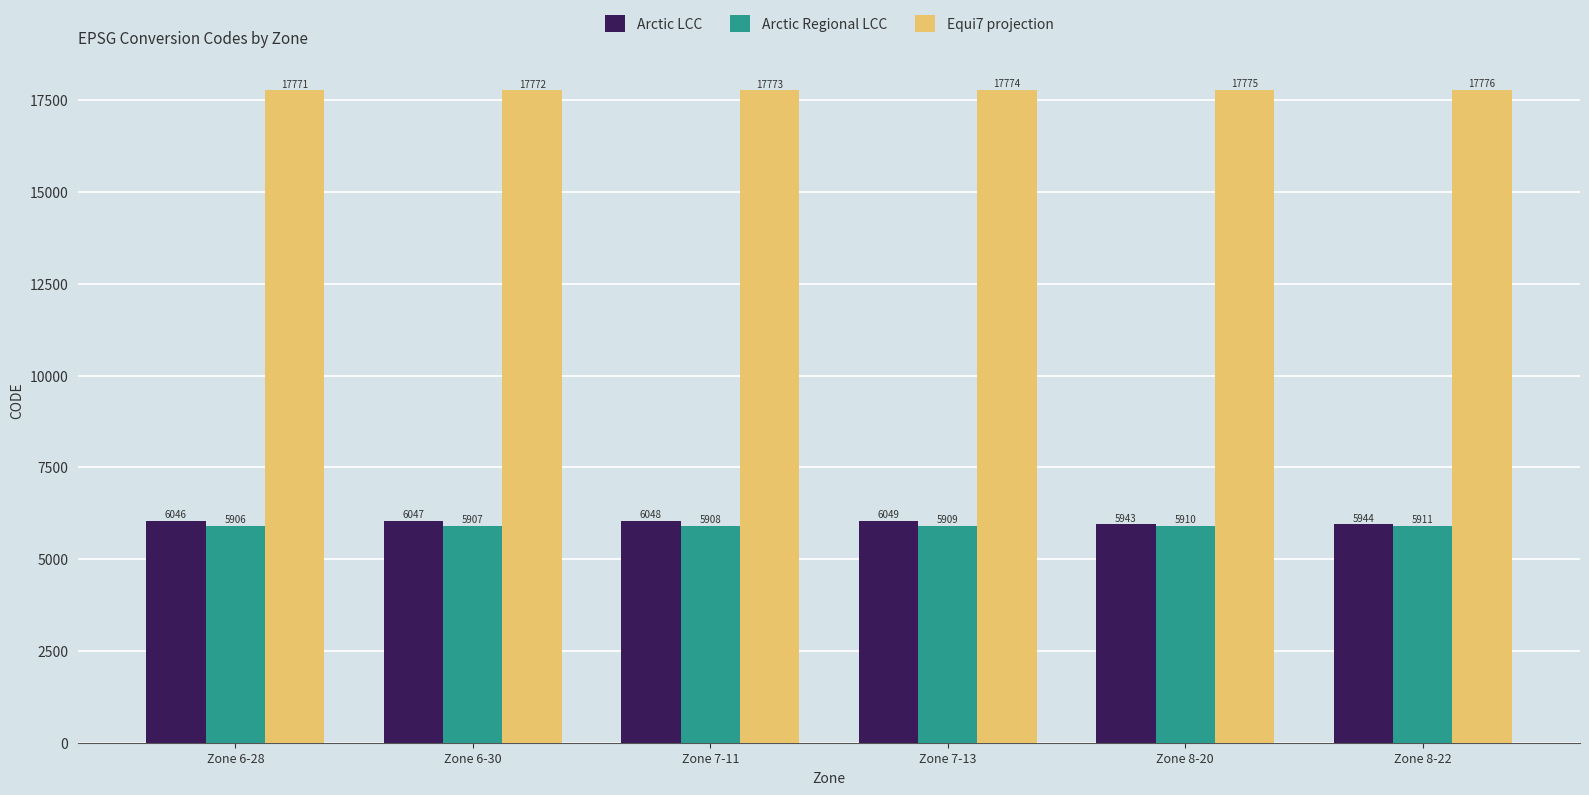

Which category has the lowest value in the Equi7 projection series?

Zone 6-28